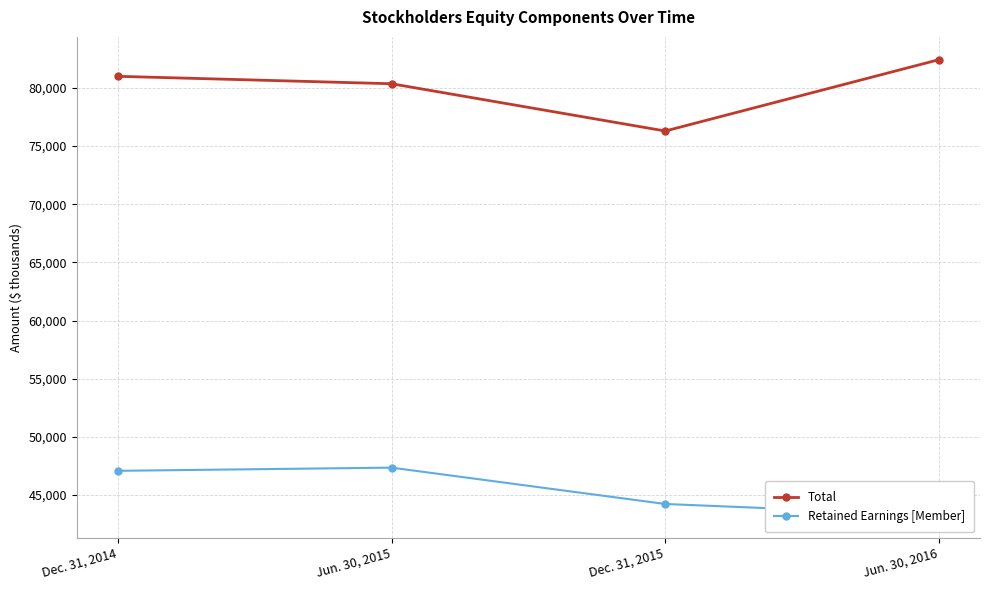

What is the difference between the second highest and minimum values in the Total series?

4703